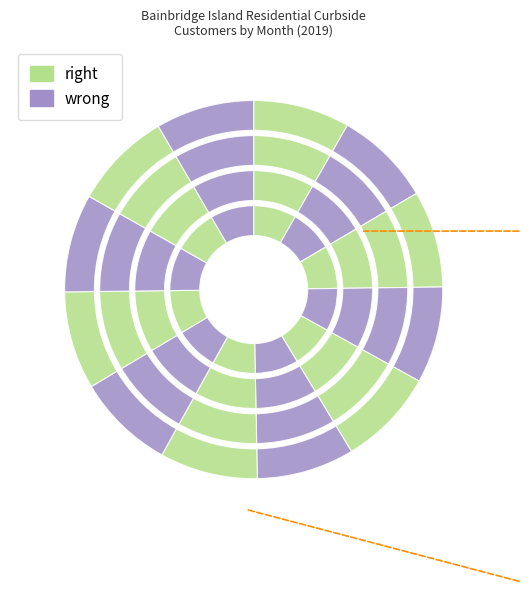

Does any single category account for the majority?

No